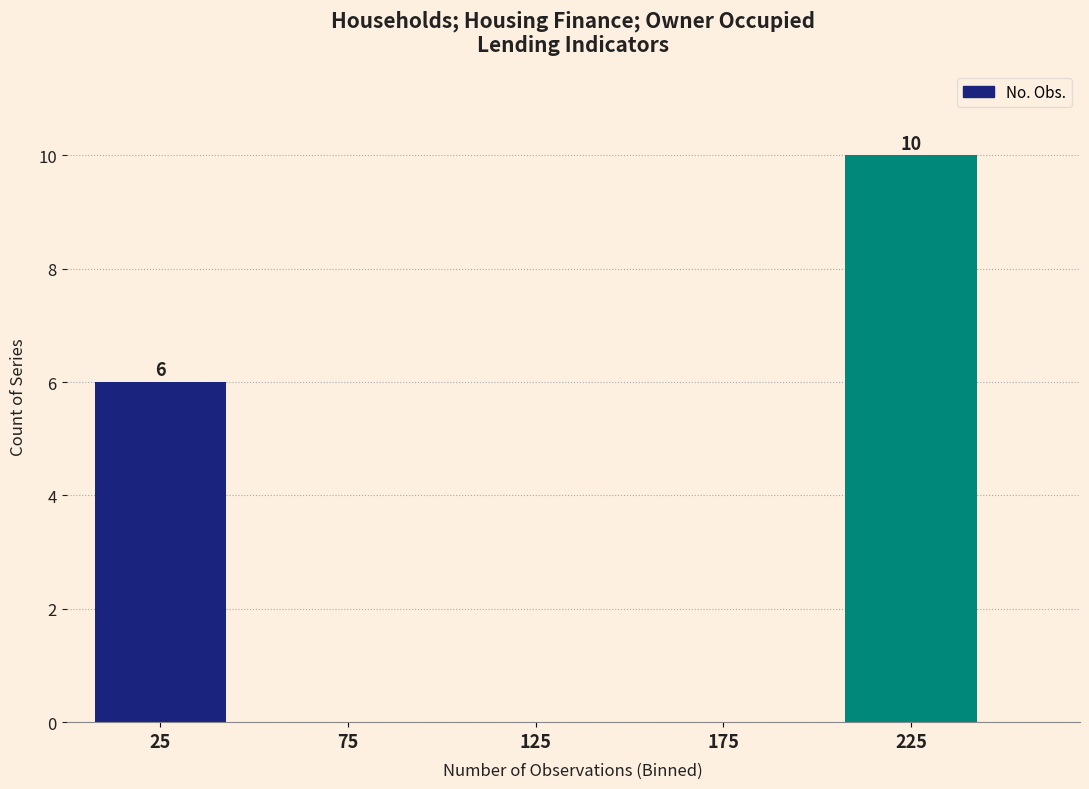

Reading right to left, what are all the values shown in this chart?

225=10	175=0	125=0	75=0	25=6